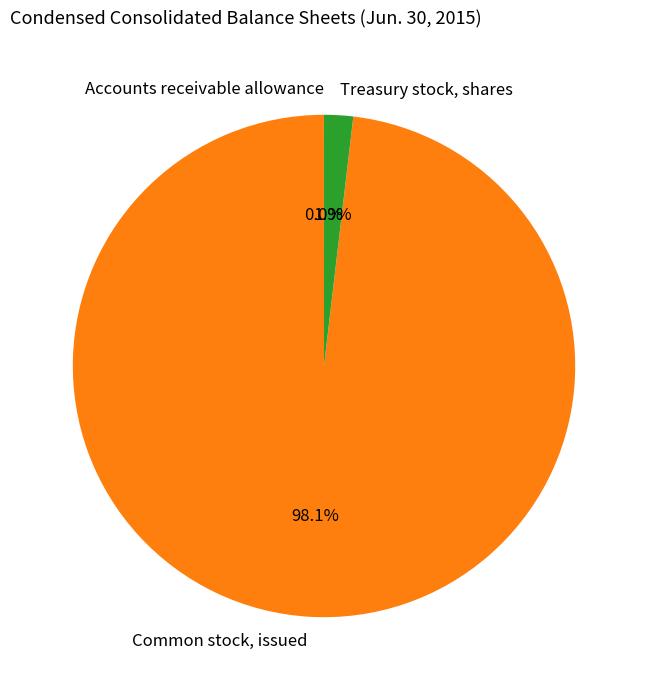

What is the largest slice in the pie chart?

Common stock, issued